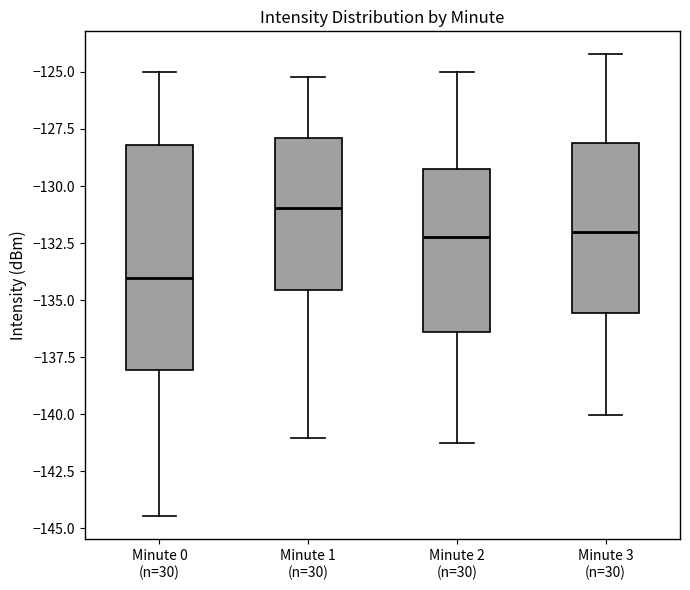

Reading left to right, read every box against the y-axis: the position of its median line, the range the box covers, and the ends of its whiskers. The values are not printed on the chart, so give them approximately, as read against the axis.

Minute 0 (n=30): median -134.0, box -138.0 to -128.0, whiskers -144.5 to -125.0
Minute 1 (n=30): median -131.0, box -134.5 to -128.0, whiskers -141.0 to -125.0
Minute 2 (n=30): median -132.0, box -136.5 to -129.0, whiskers -141.0 to -125.0
Minute 3 (n=30): median -132.0, box -135.5 to -128.0, whiskers -140.0 to -124.0